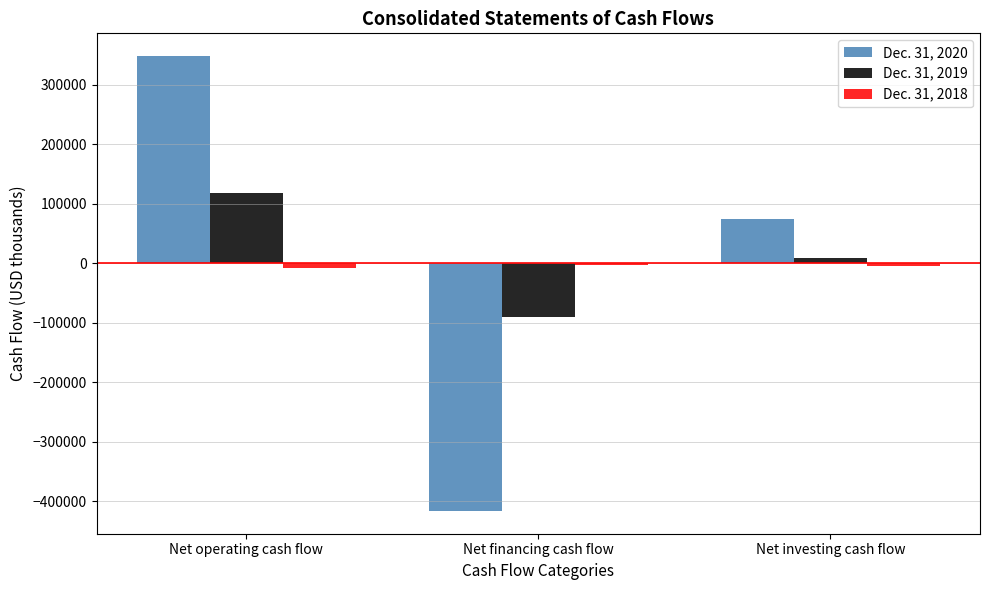

Is it true that Dec. 31, 2020 equals 575756 at Net operating cash flow?

False